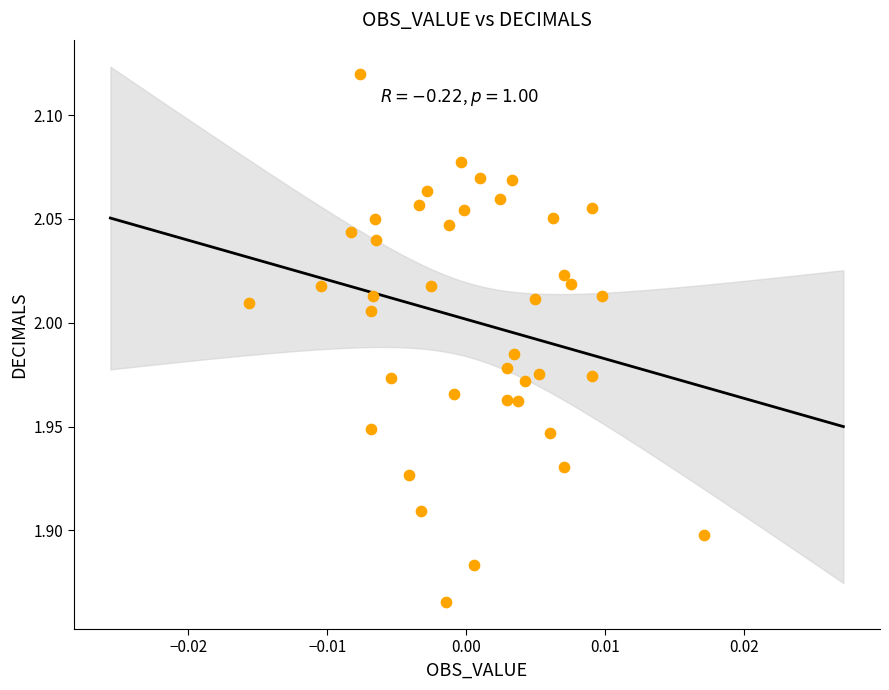

What is the range of Y values (max minus min)?

0.3